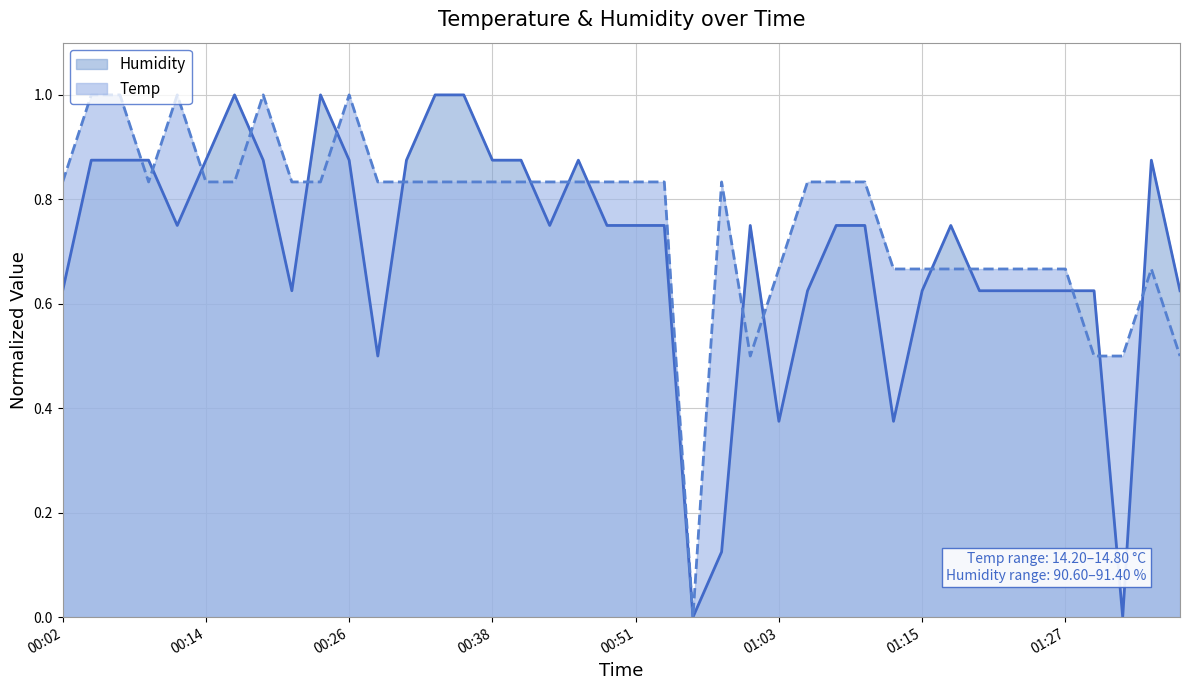

Is it true that Humidity equals 0.7 at 00:12?

True